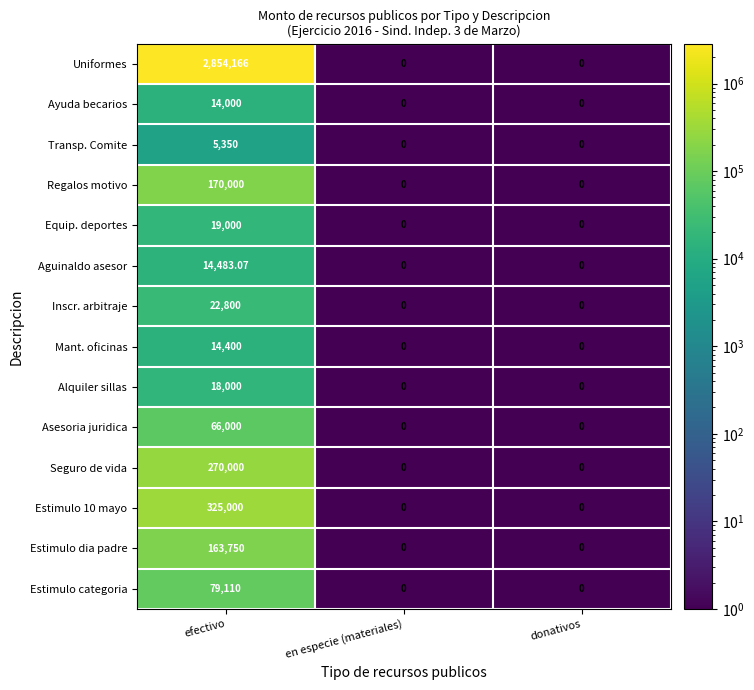

At which category is the sum across all series the highest?

efectivo